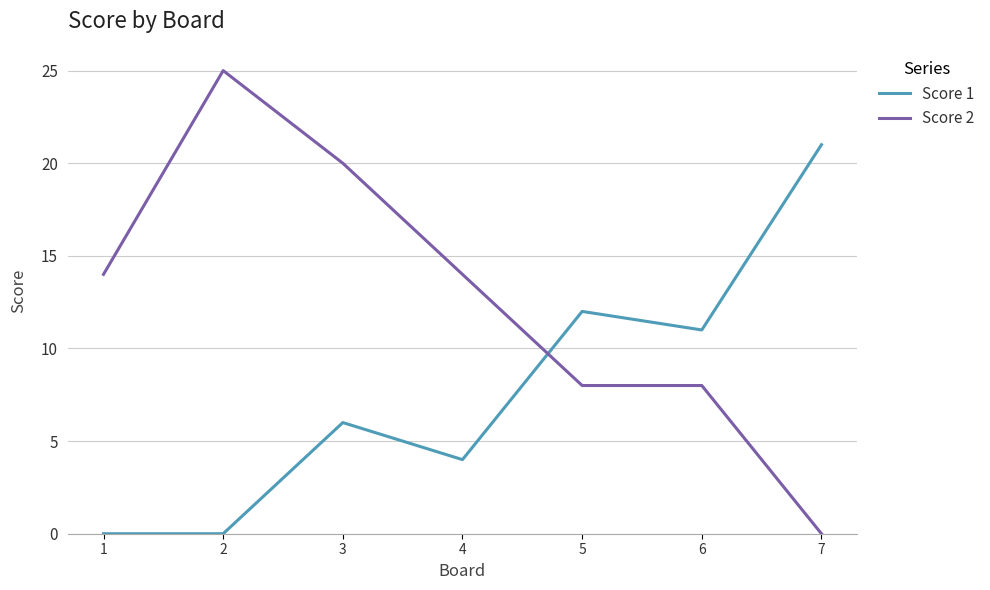

After their last crossing, which series has the higher values: Score 1 or Score 2?

Score 1